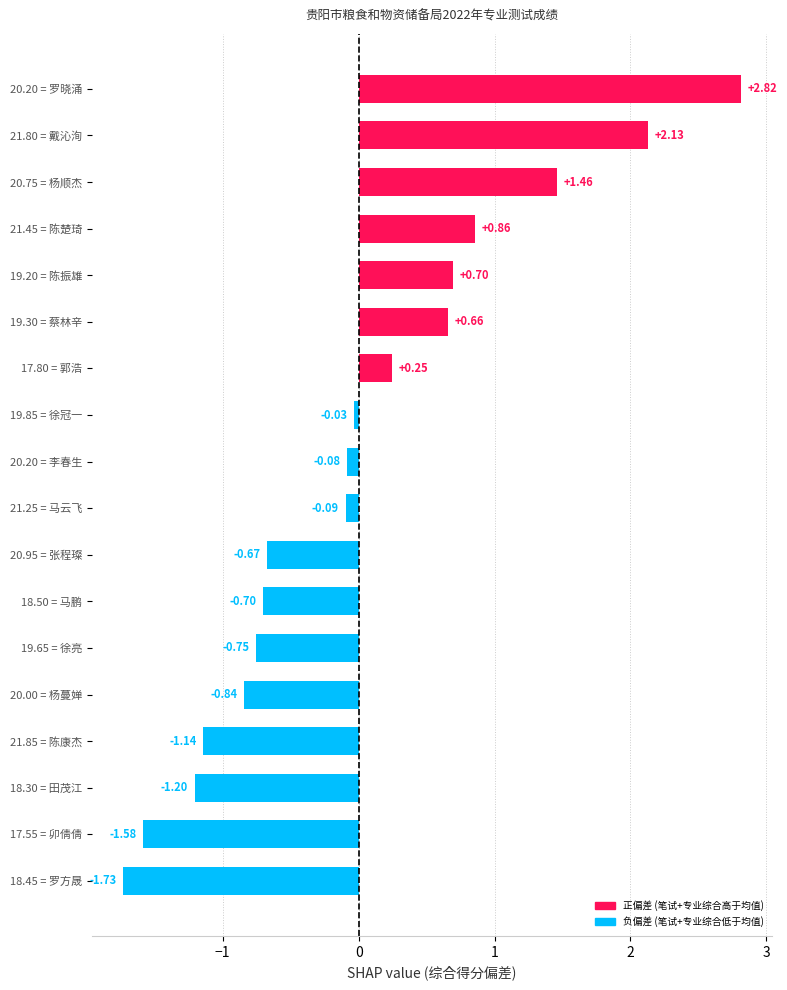

What is the difference between the values at 20.20 = 罗晓涌 and 21.80 = 戴沁洵?

0.7